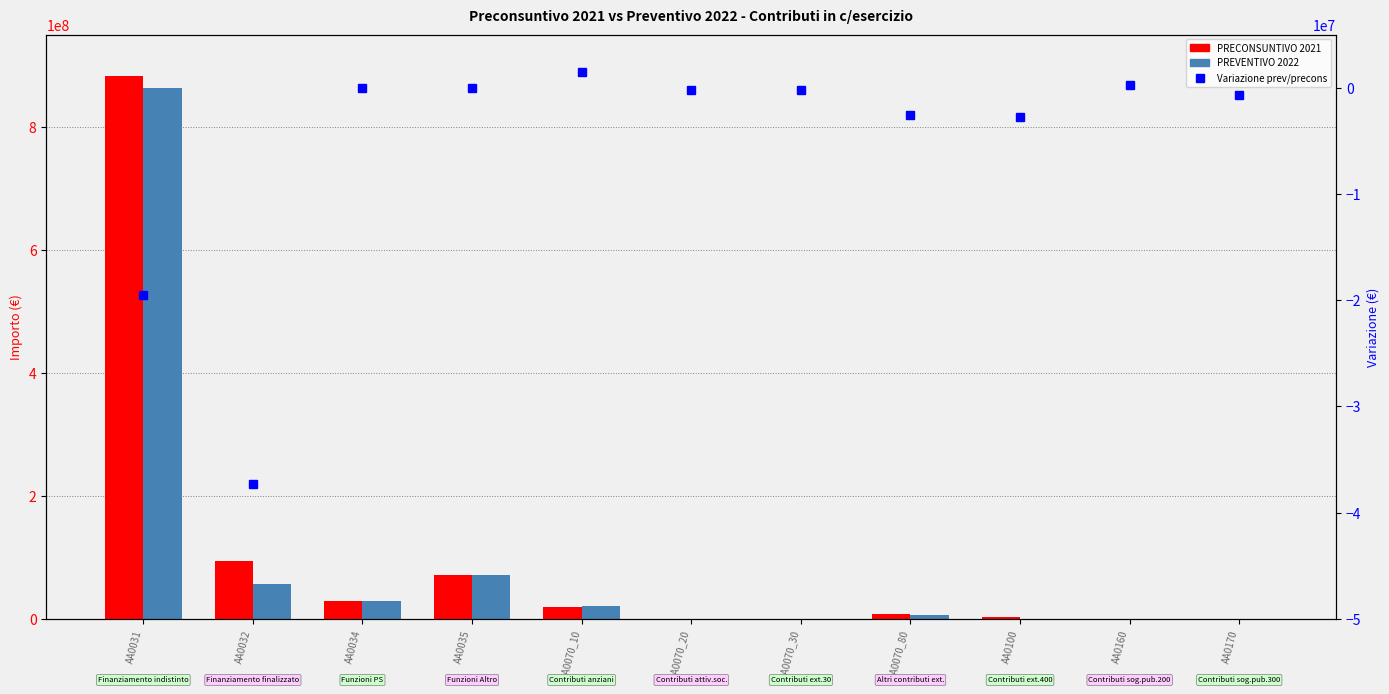

Reading left to right, list all the values displayed in this chart.

PRECONSUNTIVO 2021: AA0031=882154305.3	AA0032=93976983.7	AA0034=29899237.0	AA0035=71441835.0	AA0070_10=20271659.1	AA0070_20=212407.4	AA0070_30=205676.2	AA0070_80=8519206.2	AA0100=2760592.8	AA0160=0.0	AA0170=652772.9
PREVENTIVO 2022: AA0031=862633299.4	AA0032=56641170.6	AA0034=29899237.0	AA0035=71396017.0	AA0070_10=21701247.6	AA0070_20=0.0	AA0070_30=0.0	AA0070_80=5949653.0	AA0100=0.0	AA0160=210789.2	AA0170=0.0
Variazione prev/precons: AA0031=-19521005.9	AA0032=-37335813.1	AA0034=0.0	AA0035=-45818.0	AA0070_10=1429588.6	AA0070_20=-212407.4	AA0070_30=-205676.2	AA0070_80=-2569553.2	AA0100=-2760592.8	AA0160=210789.2	AA0170=-652772.9